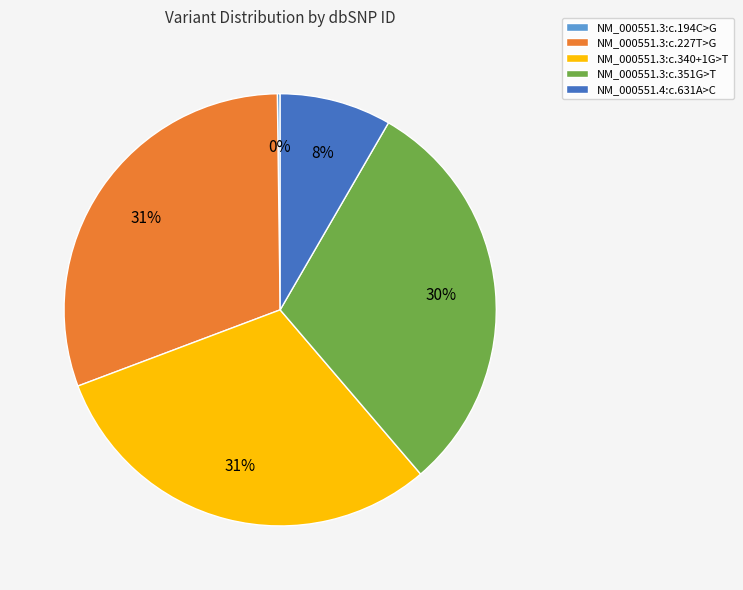

Does NM_000551.3:c.227T>G account for over 50% of the chart?

No